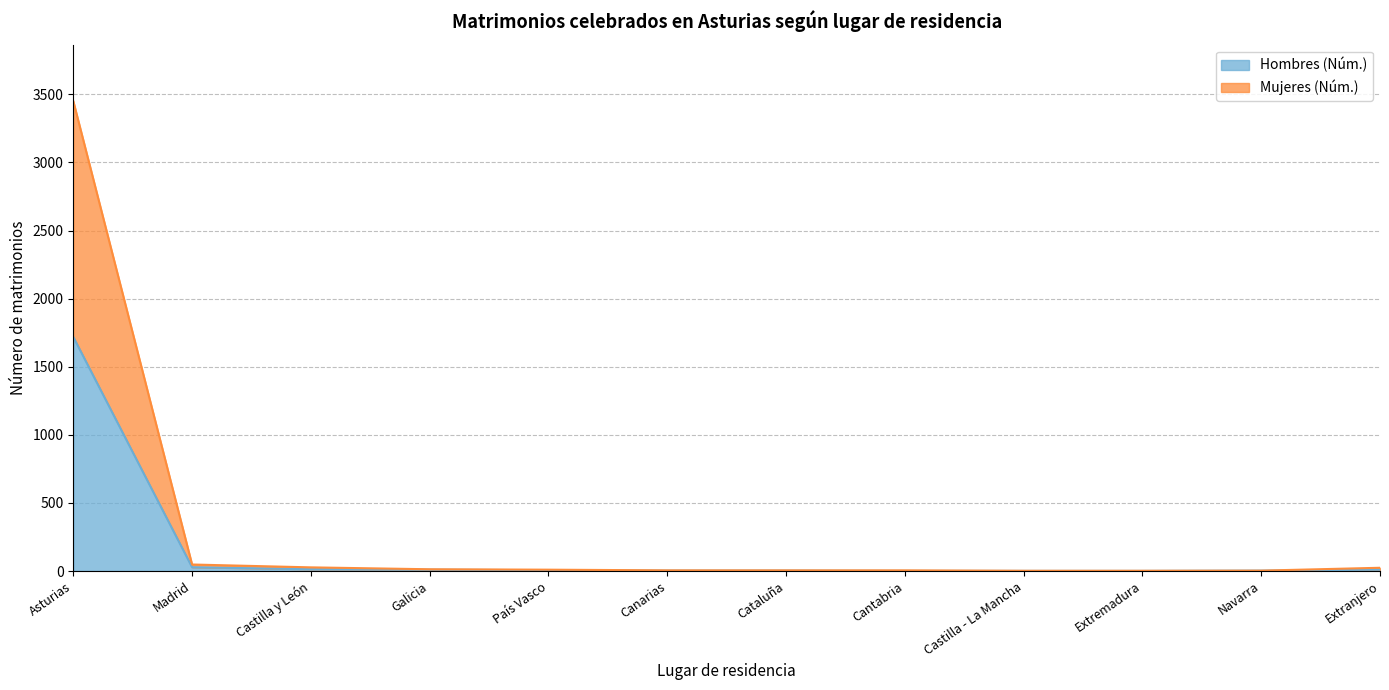

What is the difference between the maximum and minimum values in the Hombres (Núm.) series?

1718